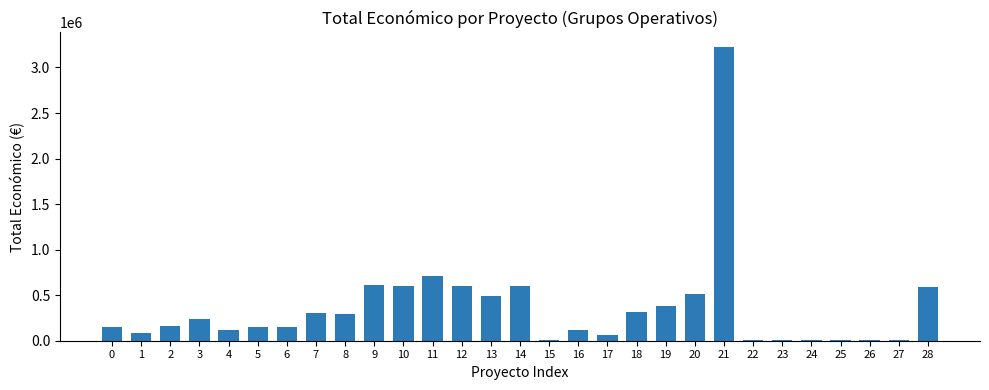

The value at 7 is 463480.0. True or false?

False